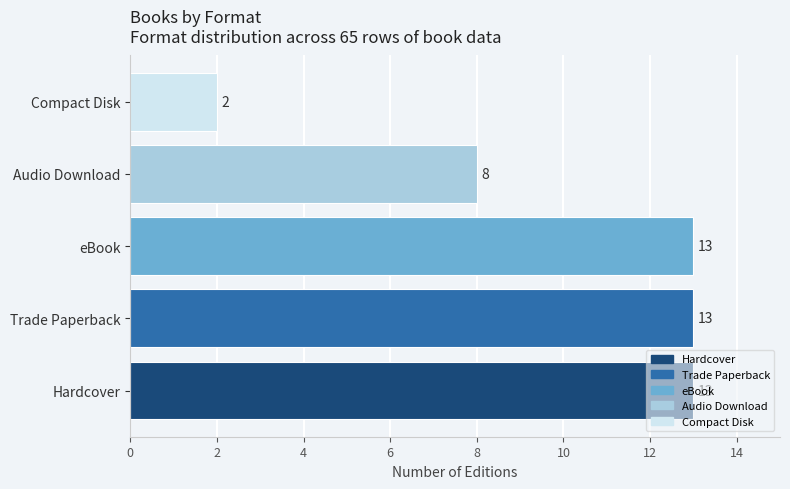

How many values are between 8 and 13?

4